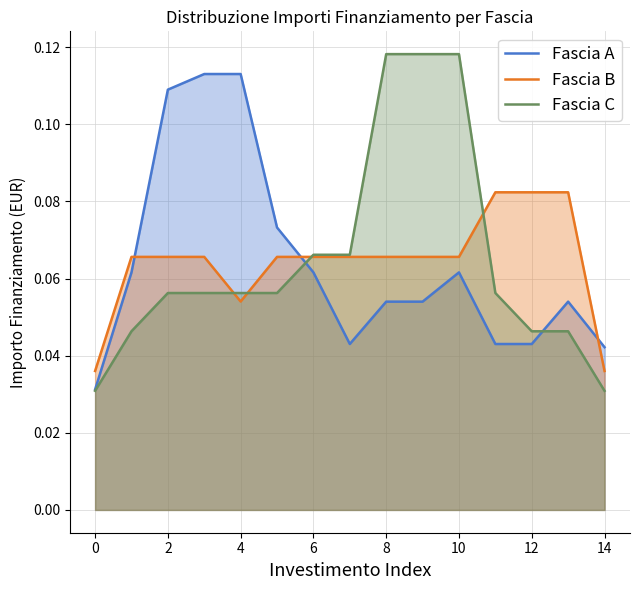

Reading left to right, extract all data points from this chart.

Fascia A: 0.0	0.1	0.1	0.1	0.1	0.1	0.1	0.0	0.1	0.1	0.1	0.0	0.0	0.1	0.0
Fascia B: 0.0	0.1	0.1	0.1	0.1	0.1	0.1	0.1	0.1	0.1	0.1	0.1	0.1	0.1	0.0
Fascia C: 0.0	0.0	0.1	0.1	0.1	0.1	0.1	0.1	0.1	0.1	0.1	0.1	0.0	0.0	0.0